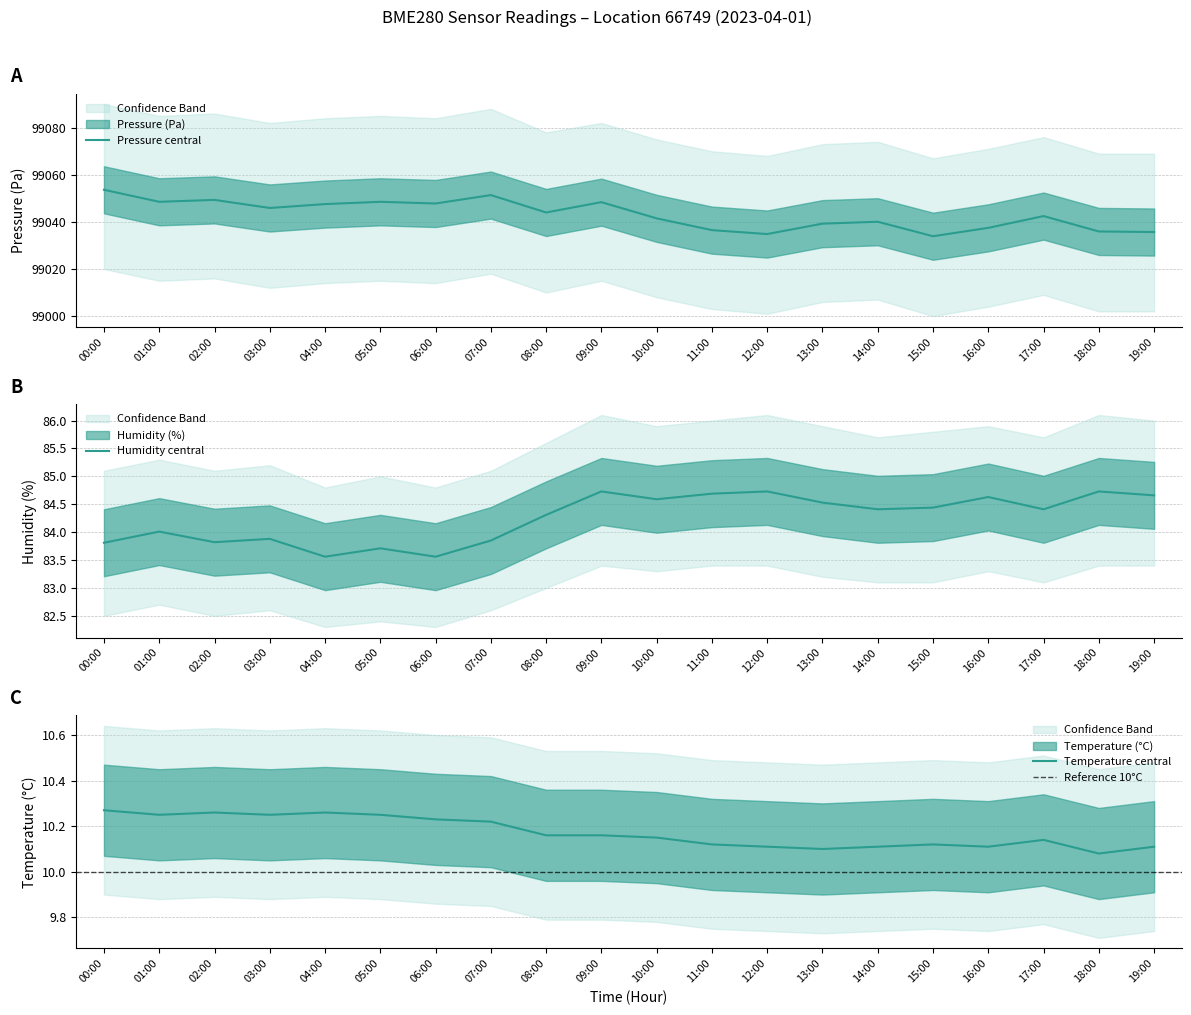

What is the value of the temperature point at the 14th from the left?

10.1